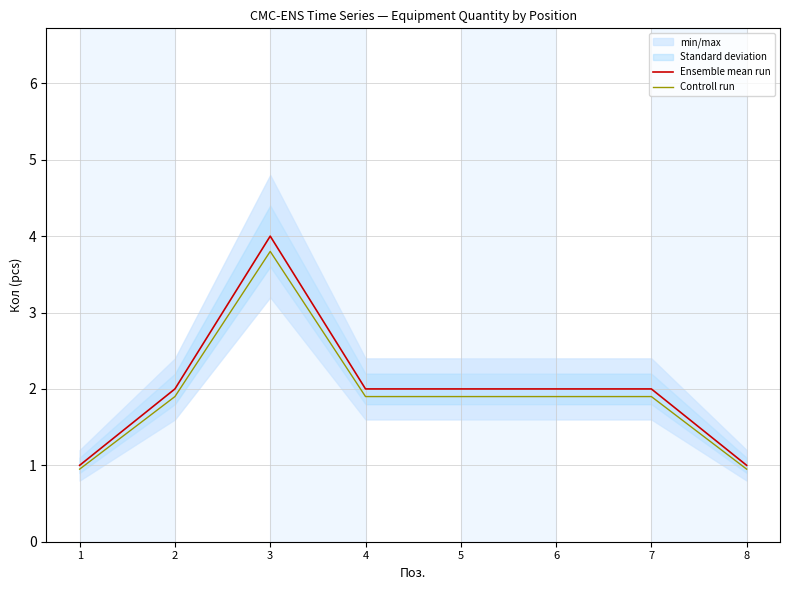

True or false: Controll run and Ensemble mean run cross at least once.

False